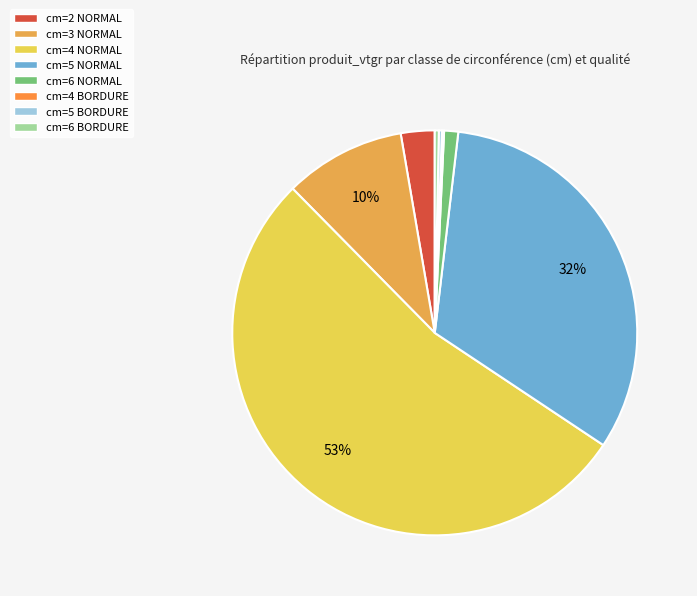

How many slices are in this pie chart?

8